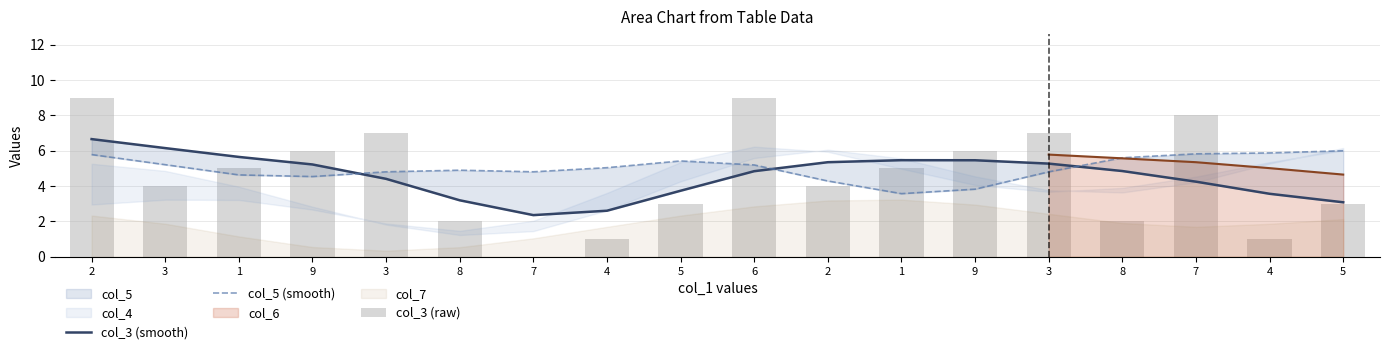

Is it true that col_3 (raw) equals 6.3 at 3?

False